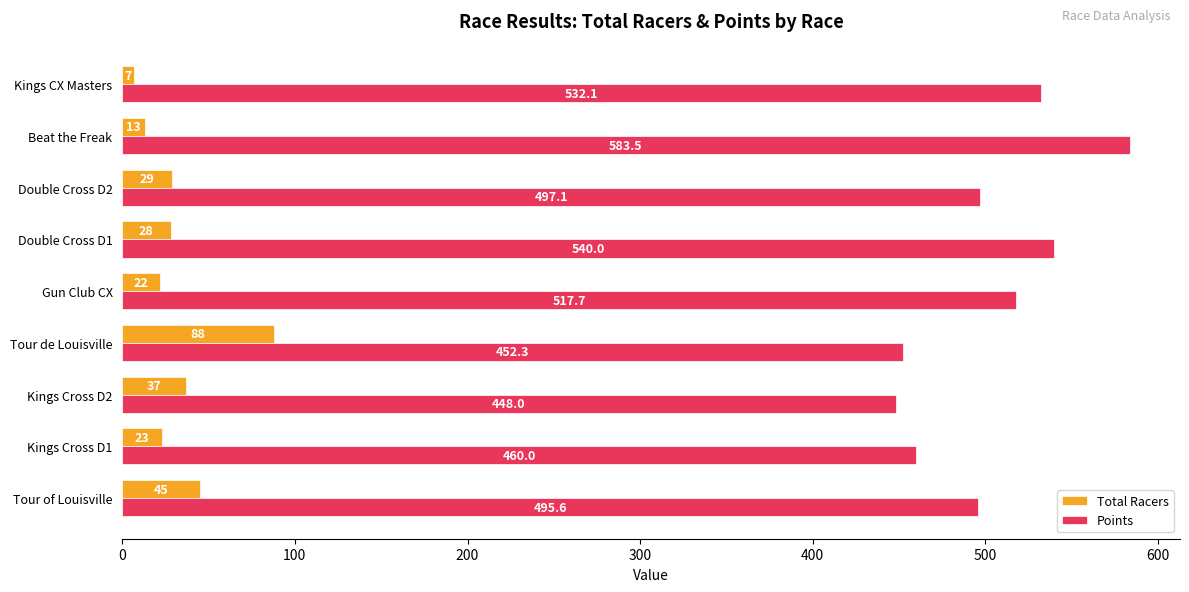

At which label is Total Racers closest to 47?

Tour of Louisville